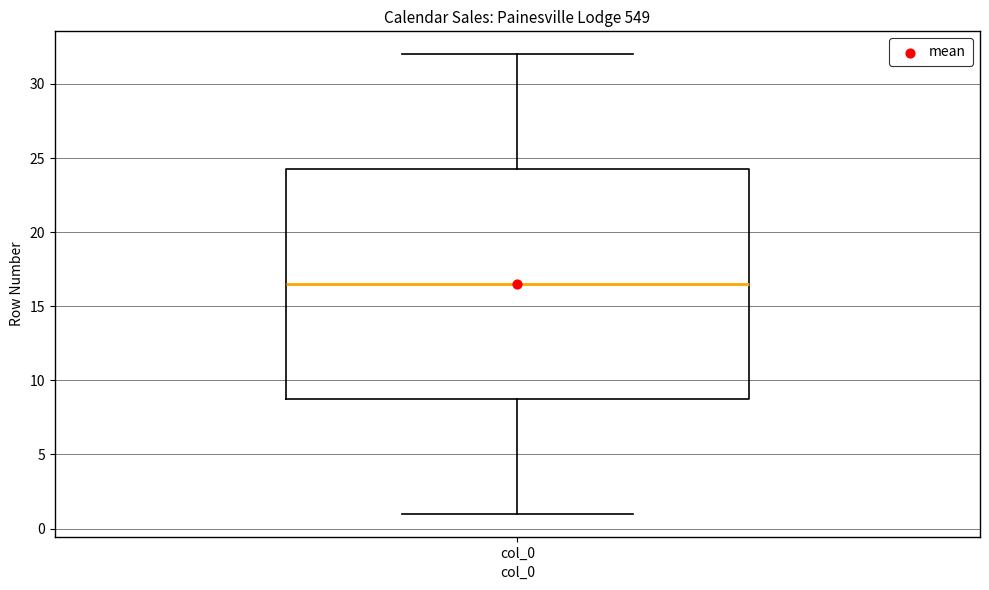

Where does the lower whisker of the box for col_0 end on the y-axis? The values are not printed on the chart, so give them approximately, as read against the axis.

1.0